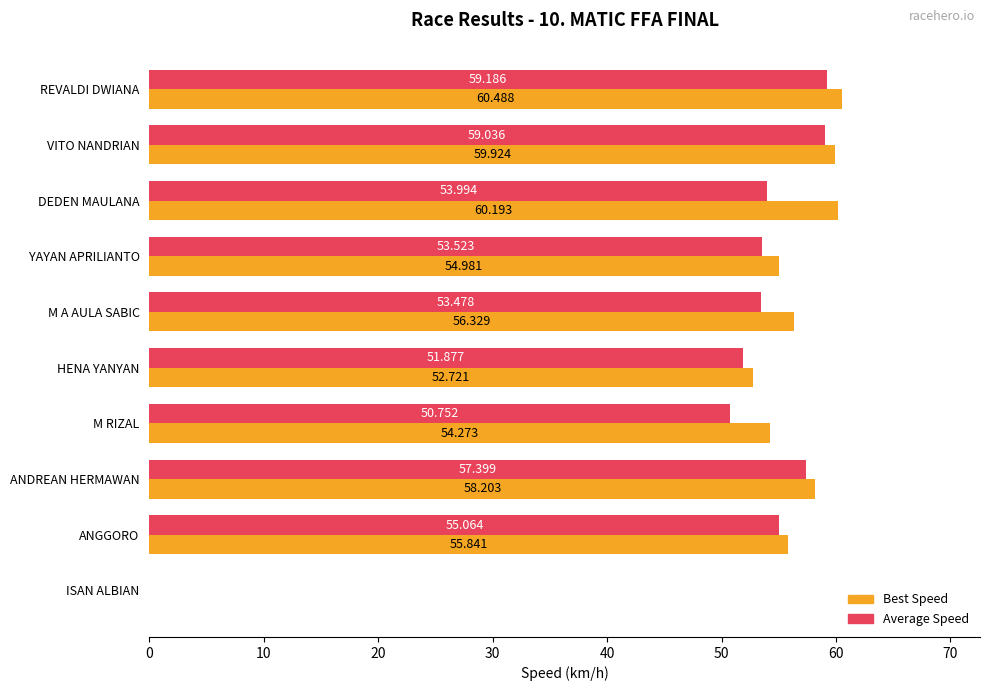

What is the average value of the Average Speed series?

49.4